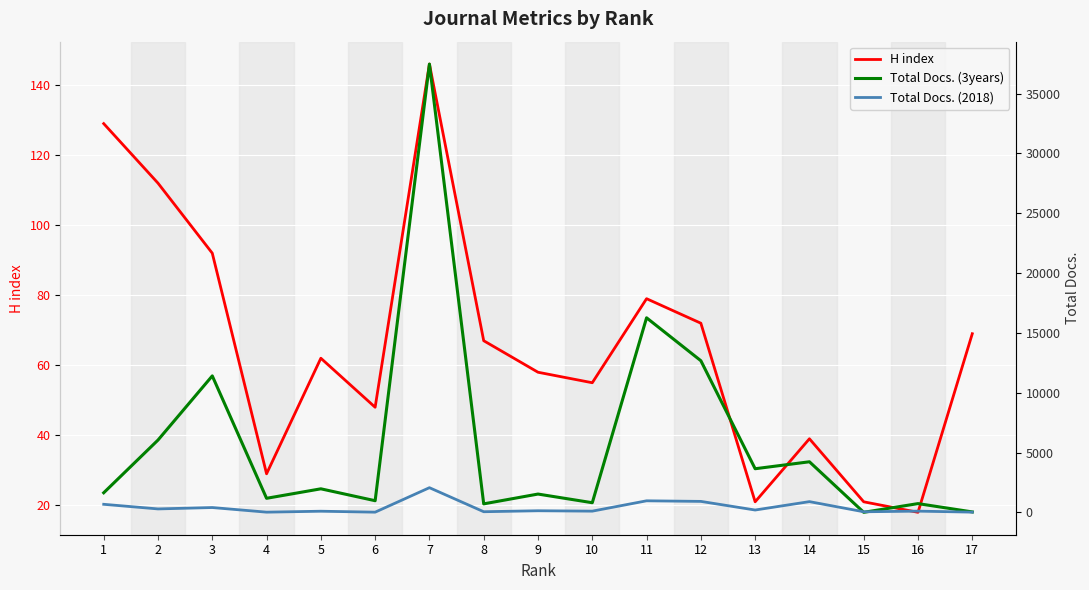

Where is Total Docs. (3years) nearest to the value 18738?

11